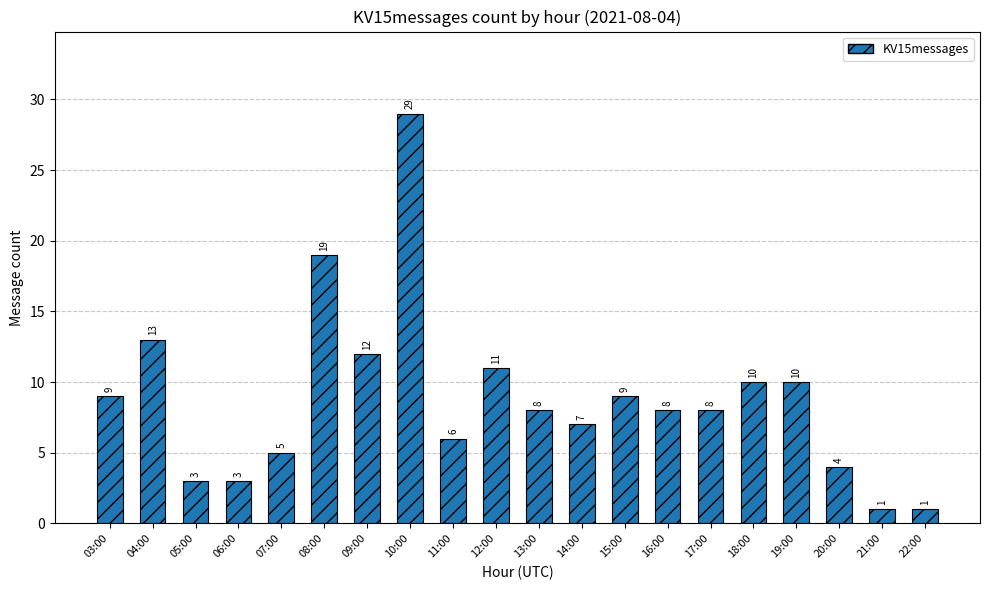

What is the difference between the values at 13:00 and 19:00?

2